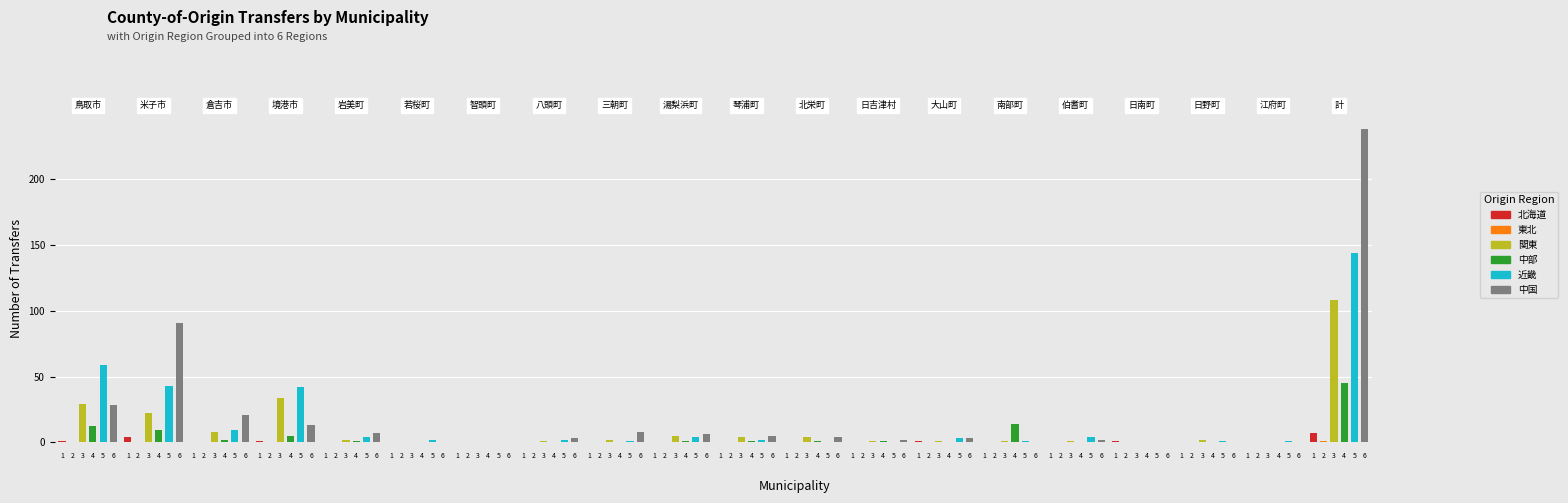

What is the sum of all 関東 values?

225